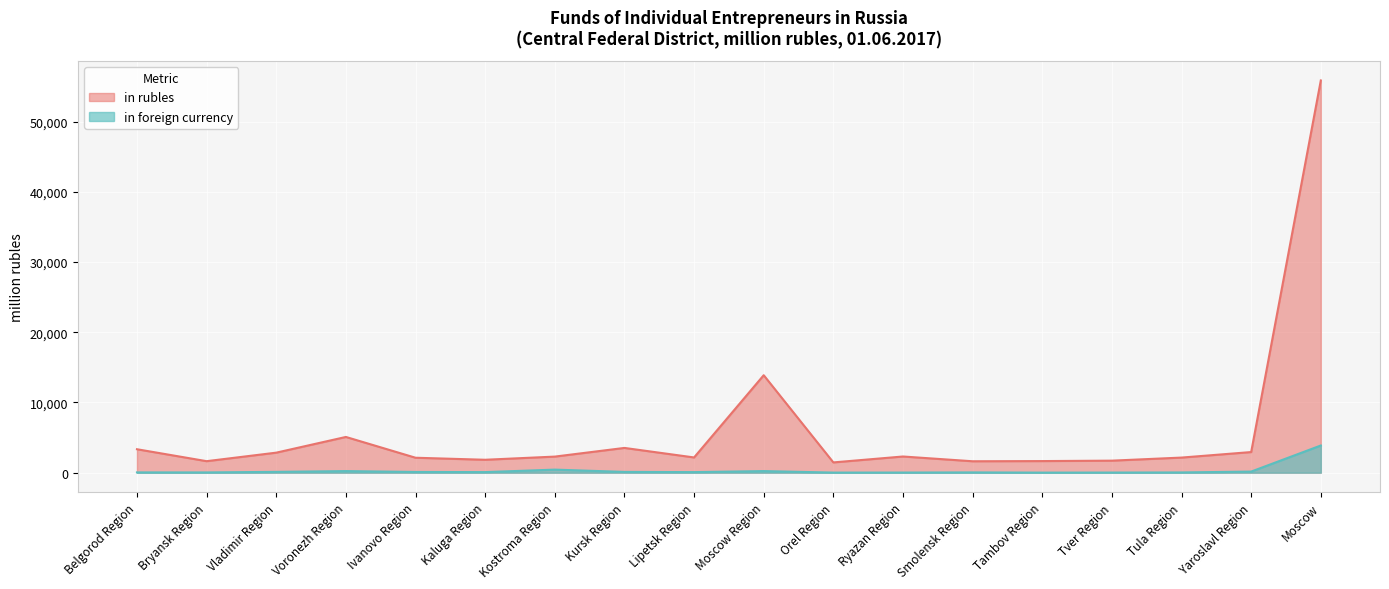

What is the lowest value of the in foreign currency series?

9